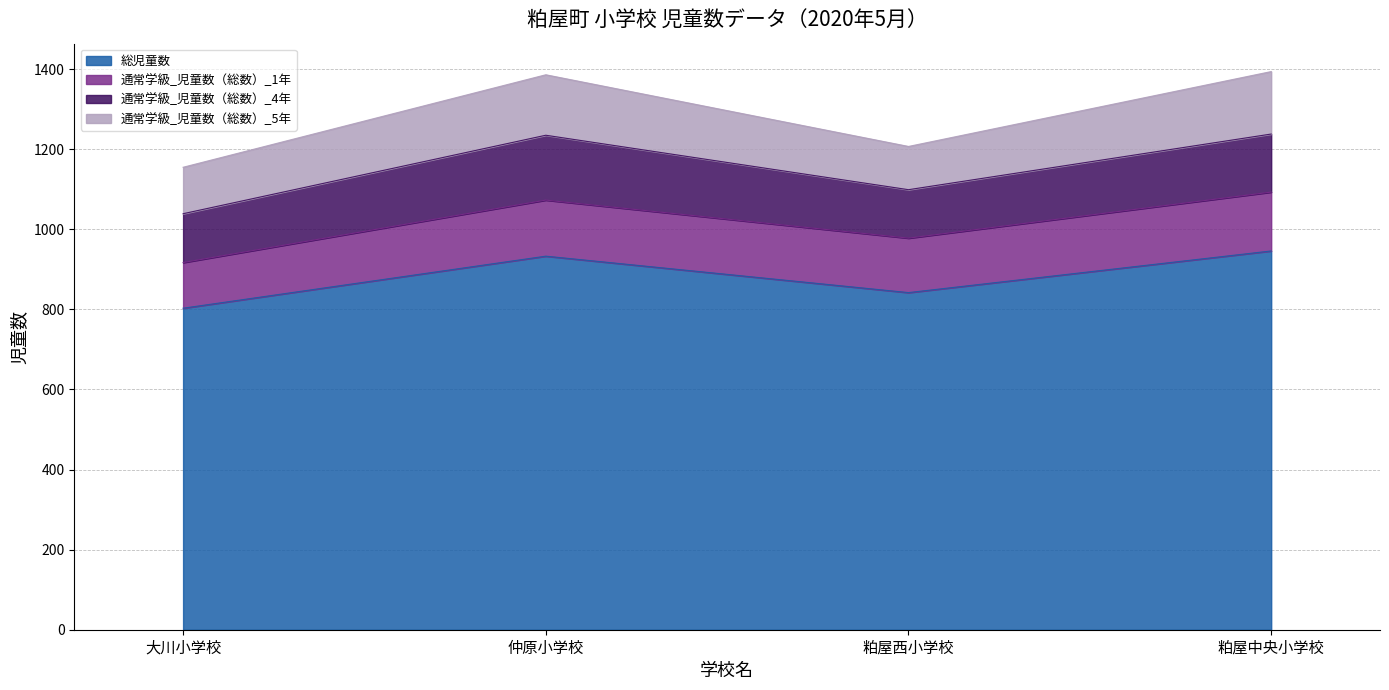

Where is the first local maximum for 通常学級_児童数（総数）_4年?

仲原小学校